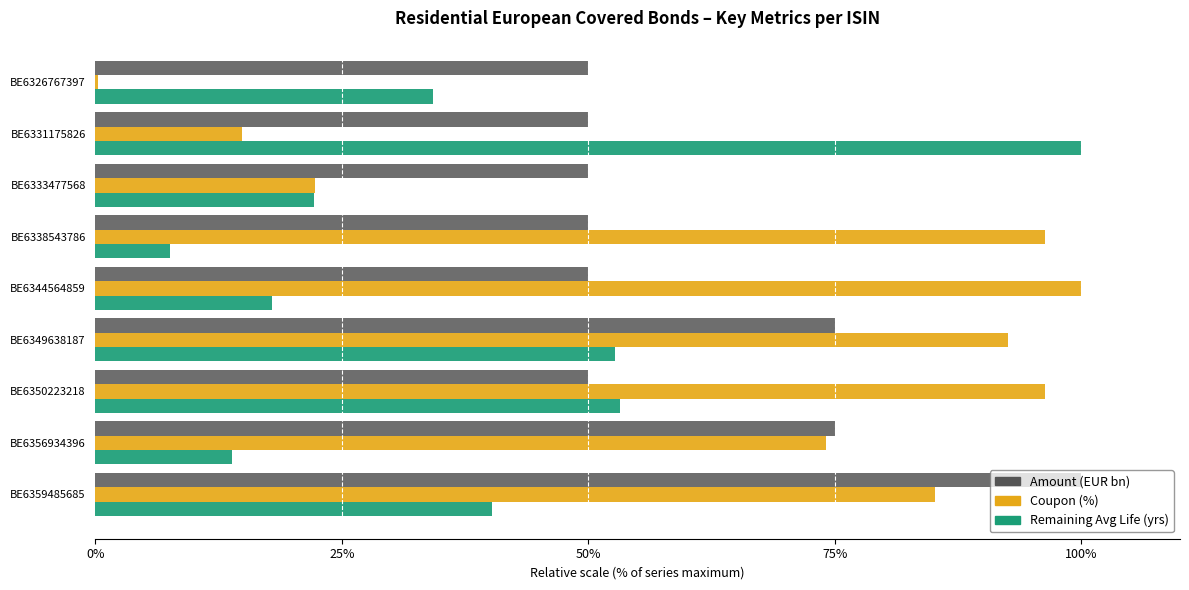

True or false: Amount (EUR bn) has a value of 50.0 at BE6338543786.

True